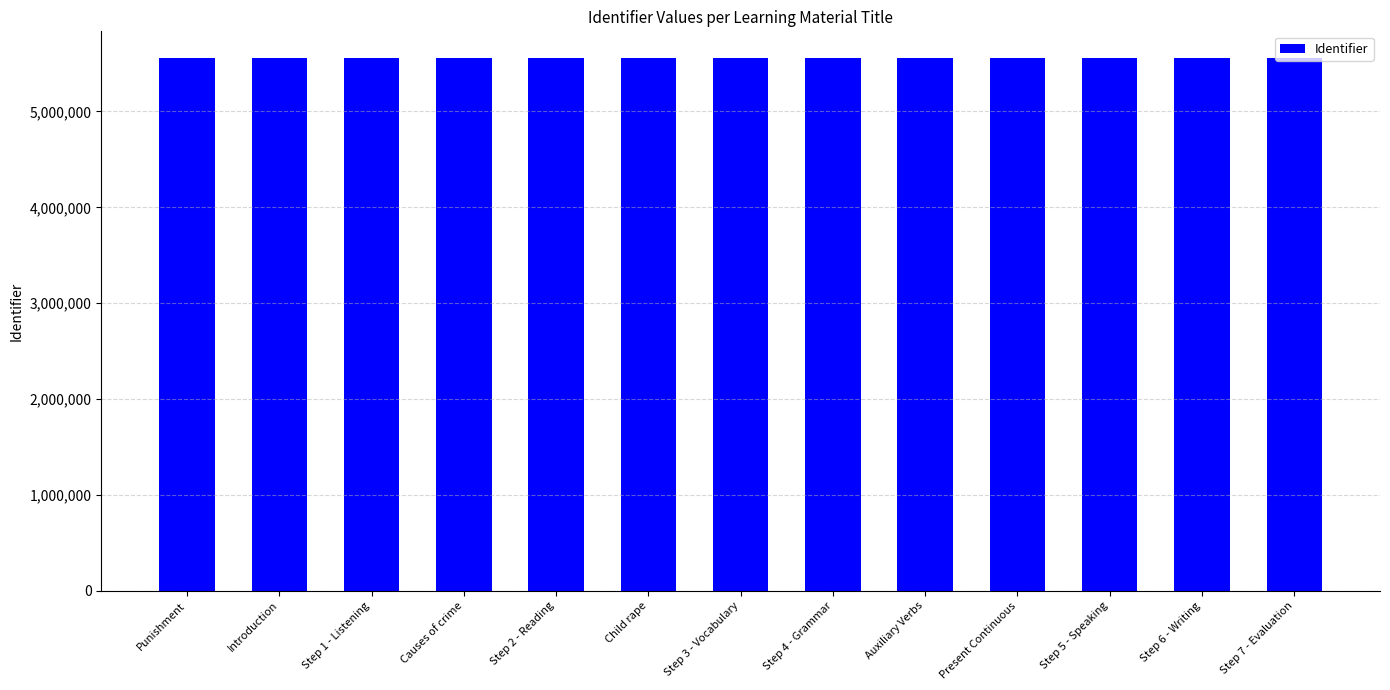

Is it true that the value at Step 4 - Grammar is 8114104?

False